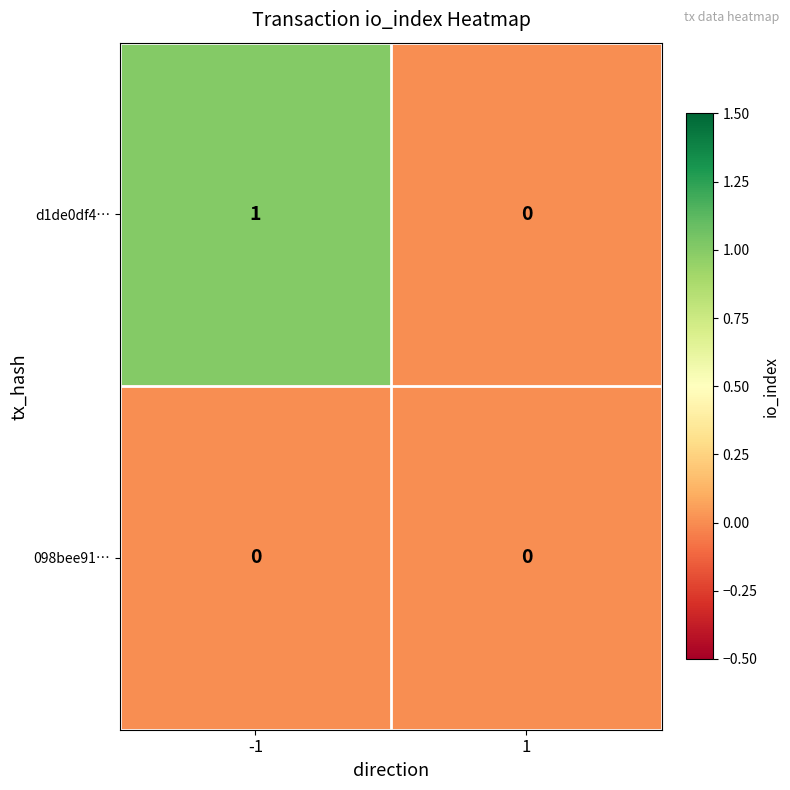

Reading left to right, list all the values displayed in this chart.

d1de0df4…: -1=1	1=0
098bee91…: -1=0	1=0